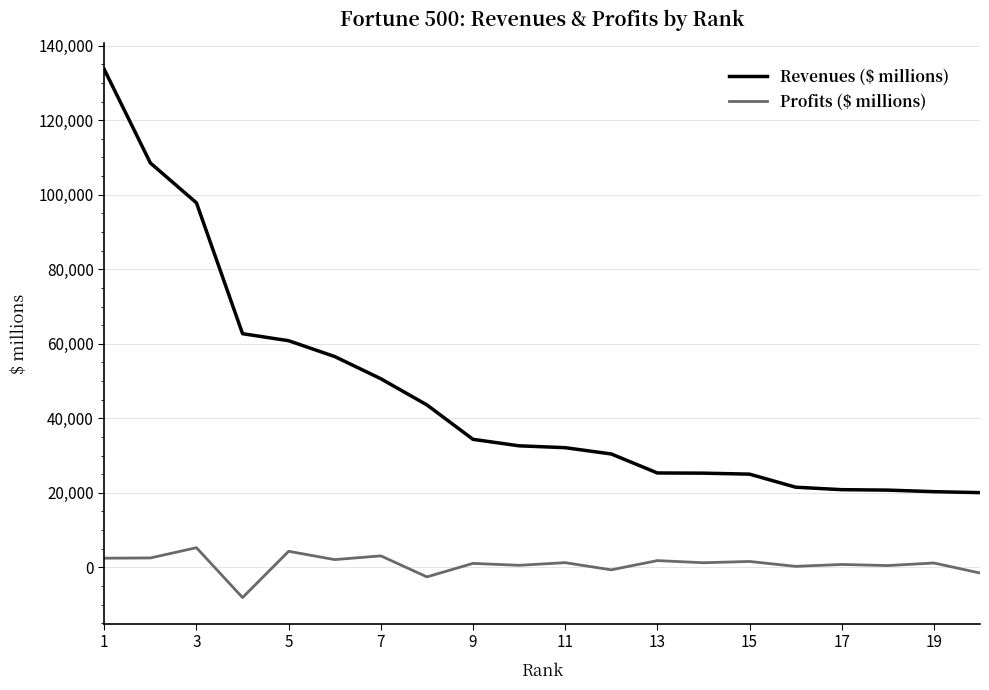

List the series in order of their peak value, highest first.

Revenues ($ millions), Profits ($ millions)